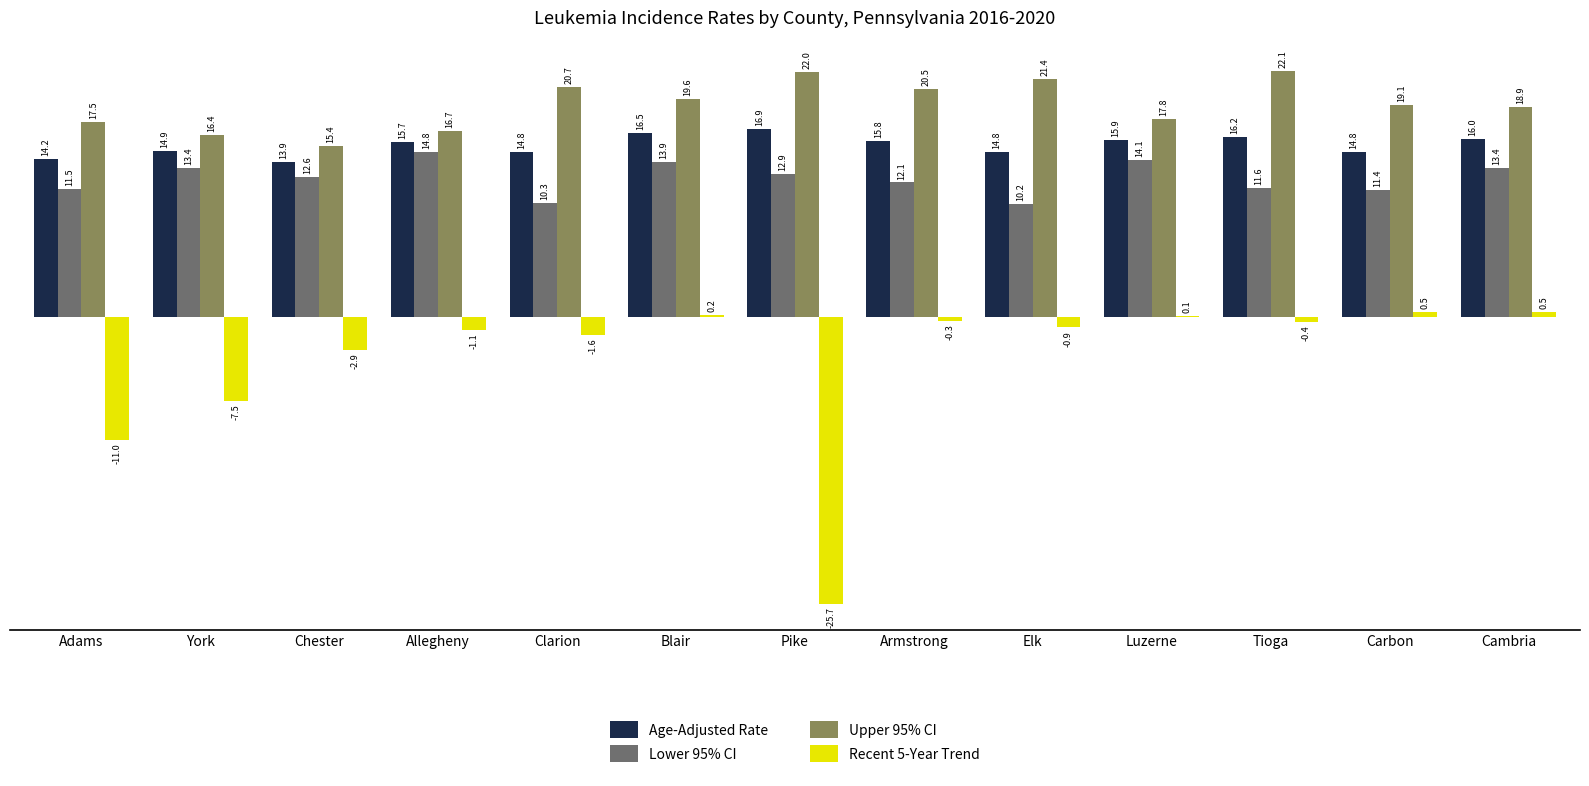

What is the average value of the Upper 95% CI series?

19.1